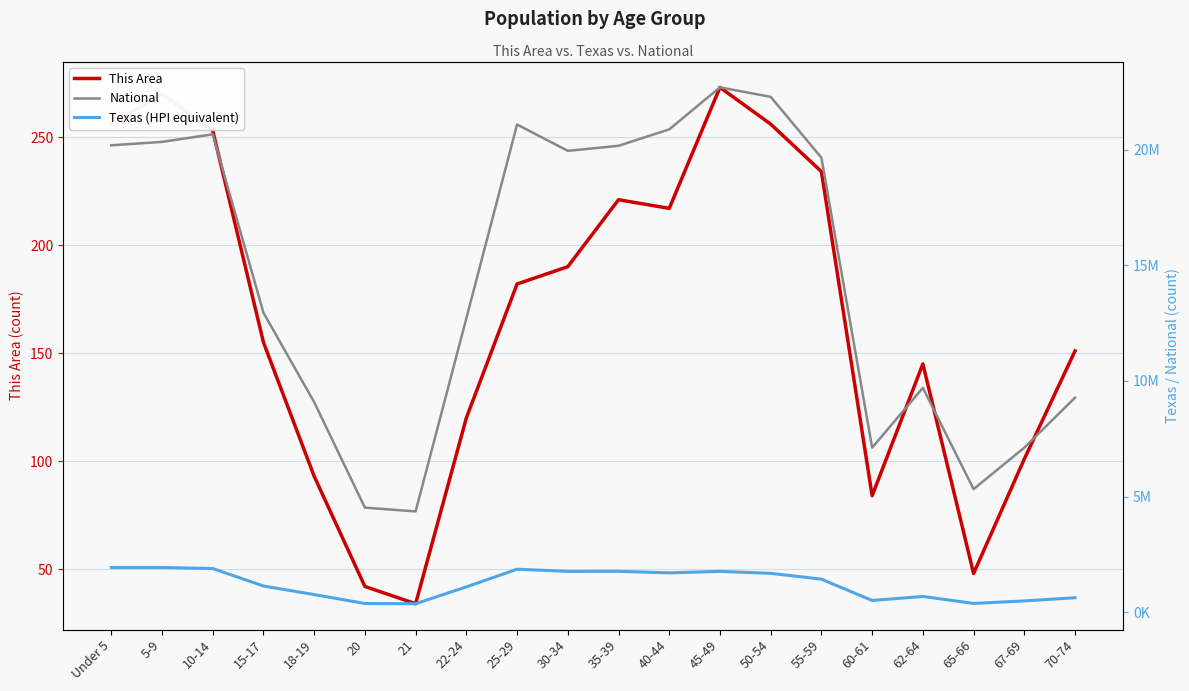

Rank the series by their maximum value, from highest to lowest.

National, Texas (HPI equivalent), This Area